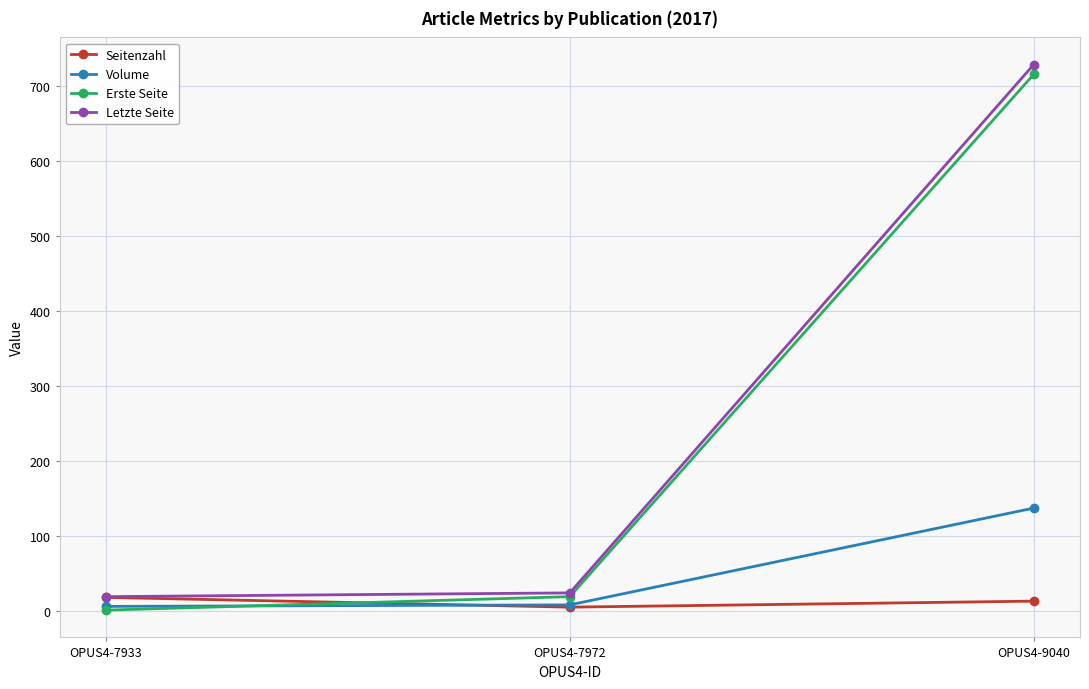

True or false: Letzte Seite has a value of 24 at OPUS4-7972.

True